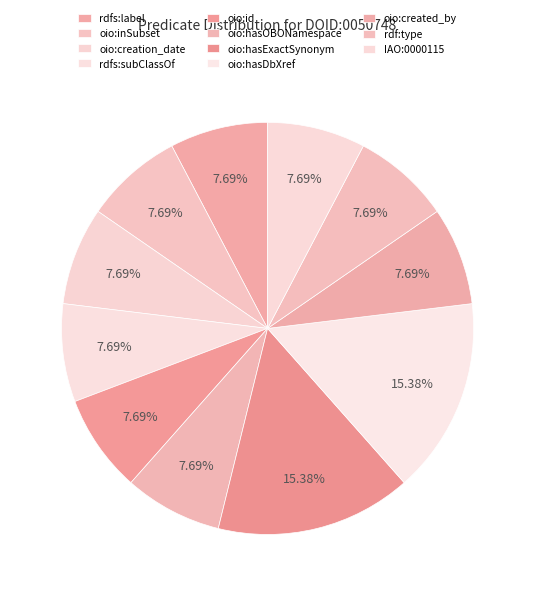

Combined, what portion of the pie is oio:hasExactSynonym and rdf:type?

23.1%